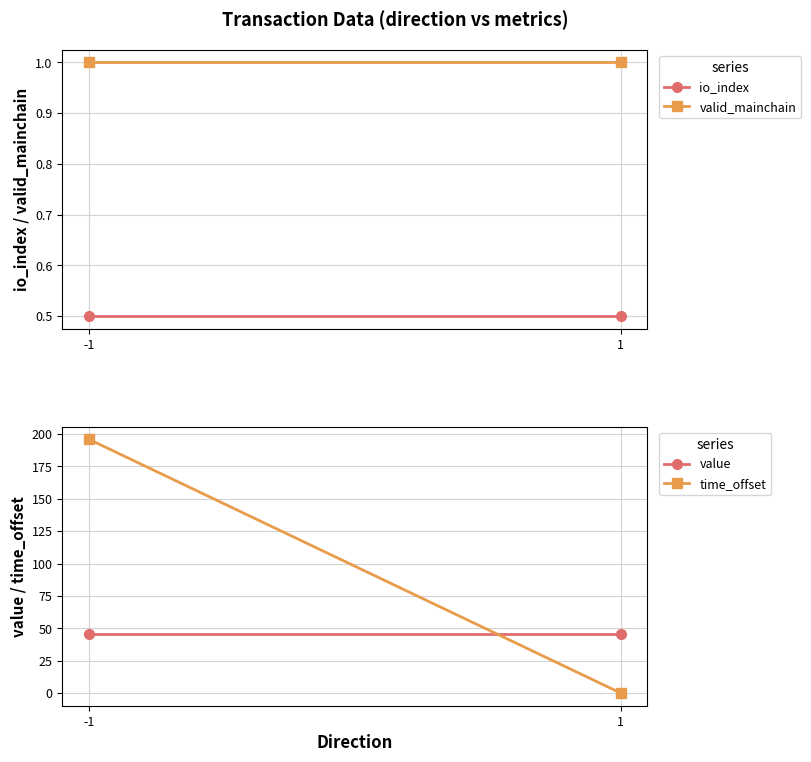

Rank the series by their maximum value, from highest to lowest.

time_offset, value, valid_mainchain, io_index